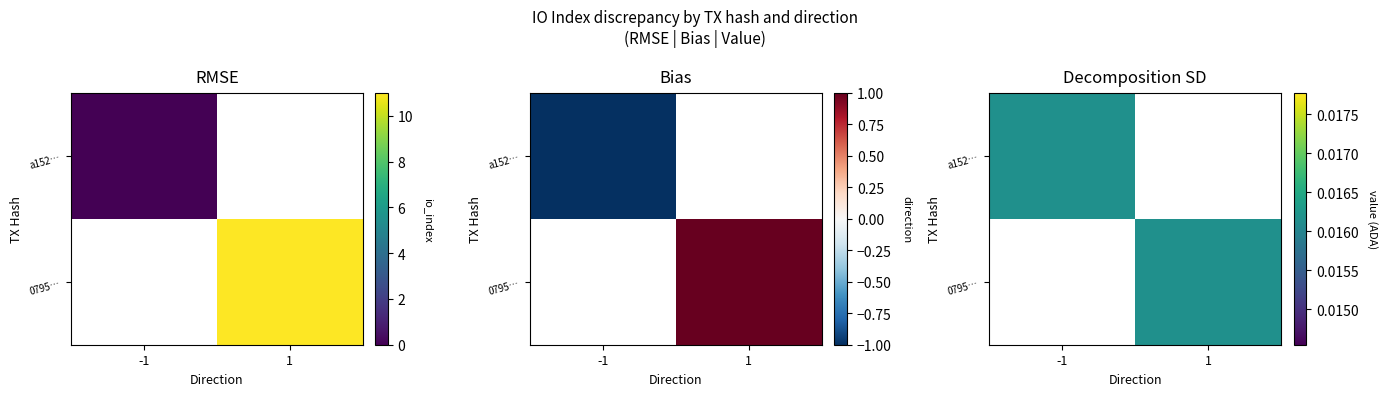

The value of tx_a152 at direction is 0. True or false?

False